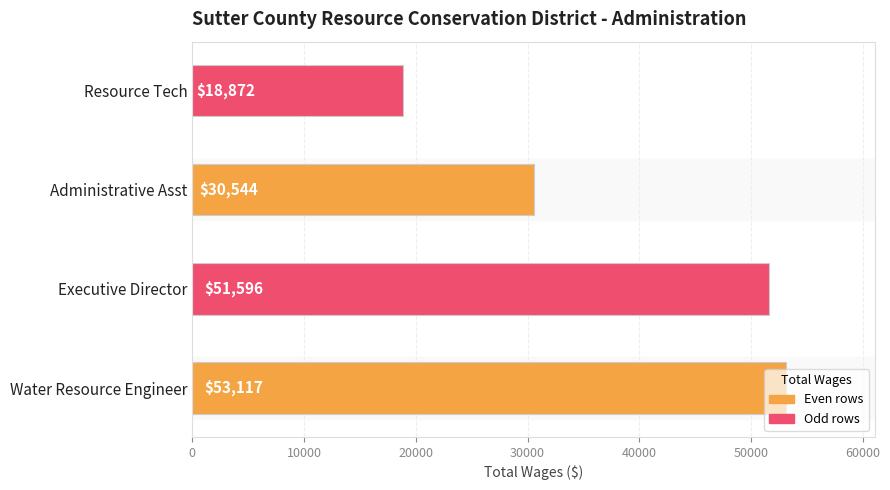

How many bars are there in total?

4